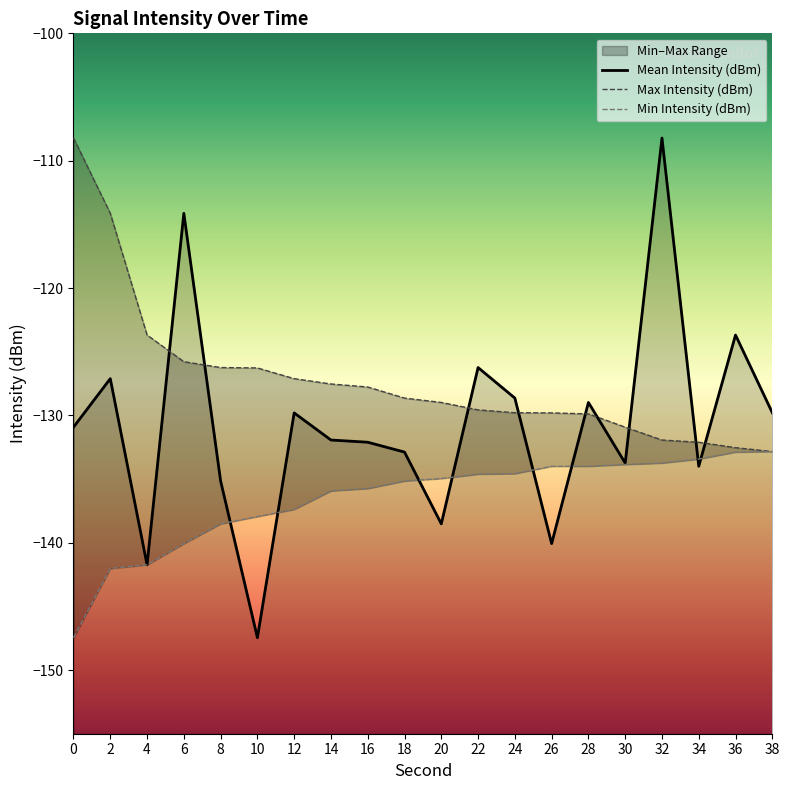

At how many categories does at least one series exceed -110?

2